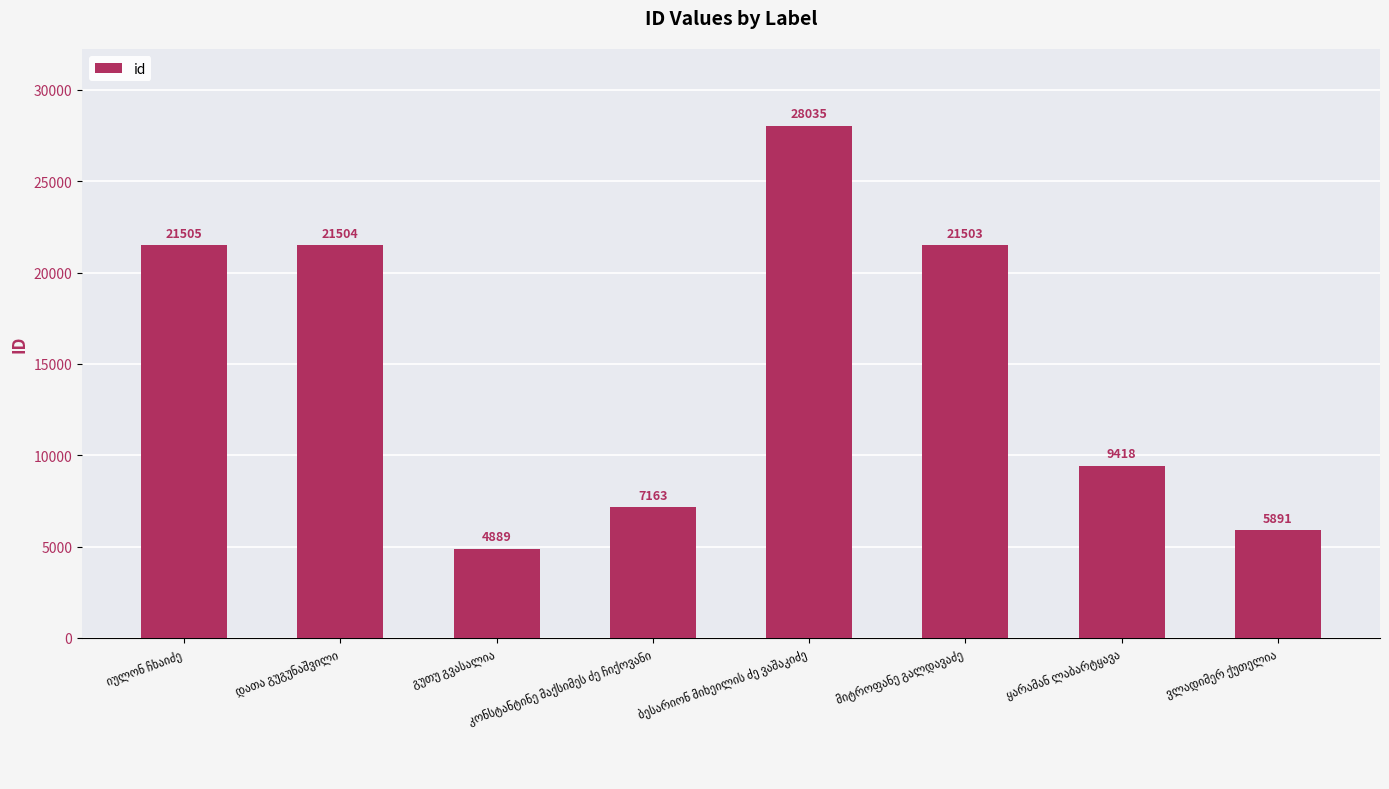

What is the sum of all values?

119908